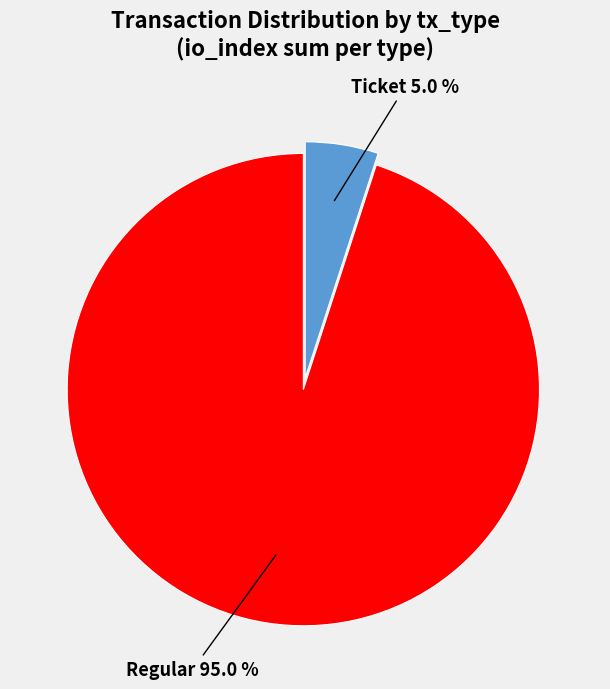

Rank the categories by value from lowest to highest.

Ticket, Regular